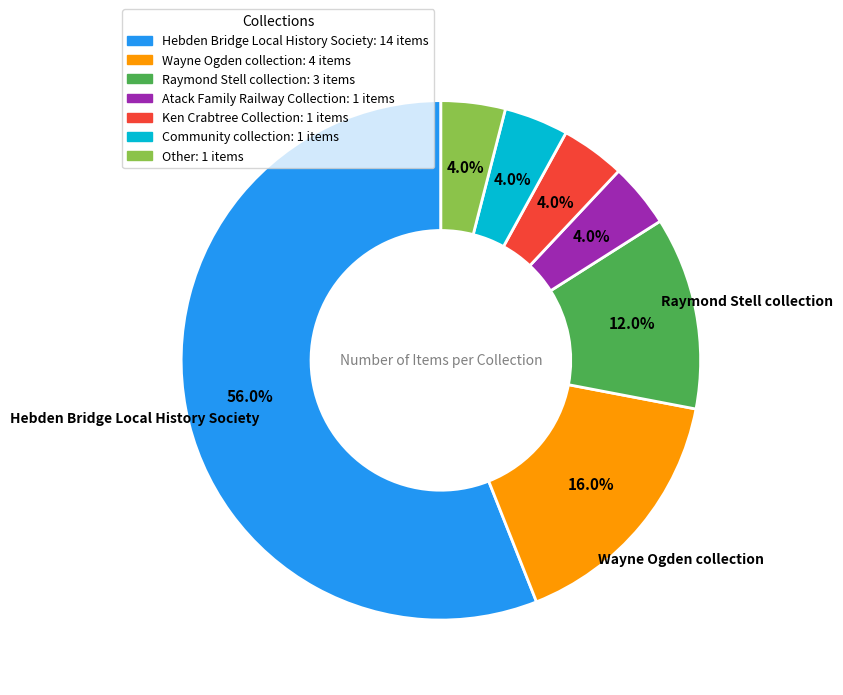

Does any single category account for the majority?

Yes